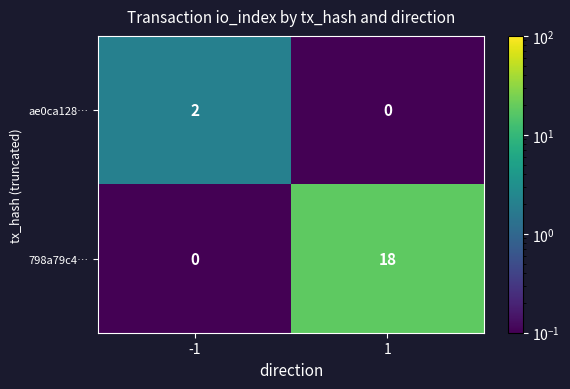

Reading left to right, transcribe all the data shown in this chart.

ae0ca128…: -1=2	1=0
798a79c4…: -1=0	1=18